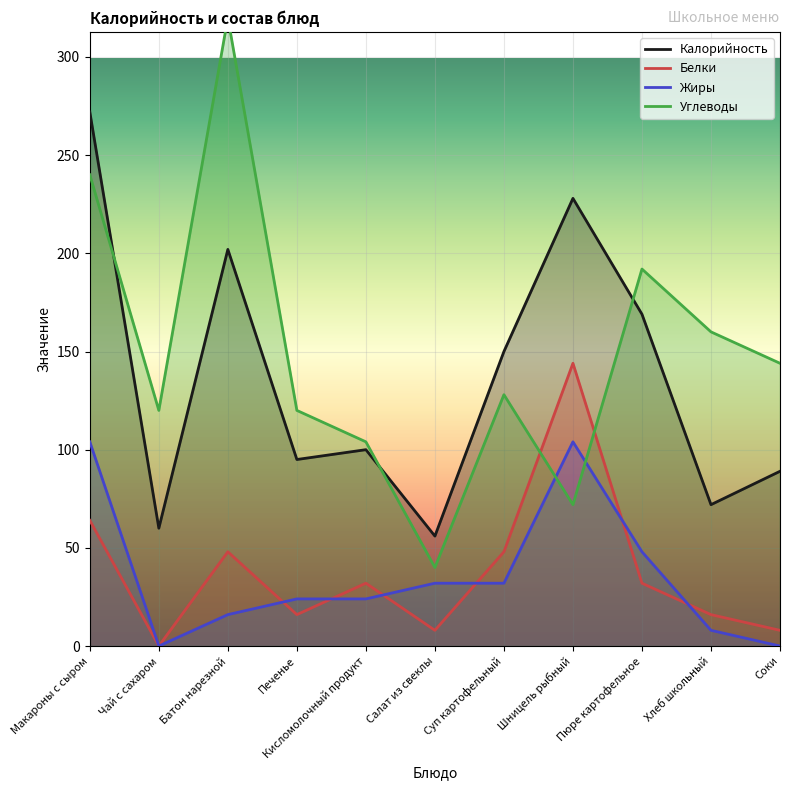

What is the difference between the second highest and second lowest values in the Калорийность series?

168